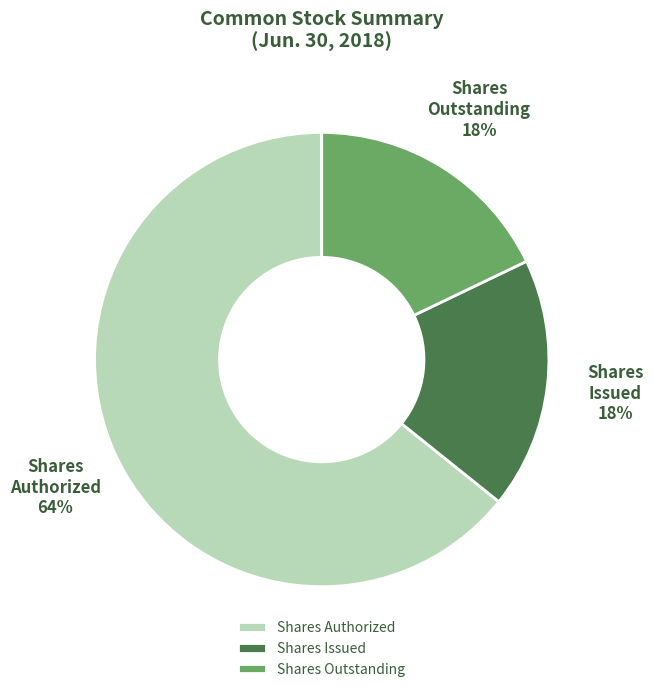

True or false: Shares Authorized accounts for 78% of the total.

False